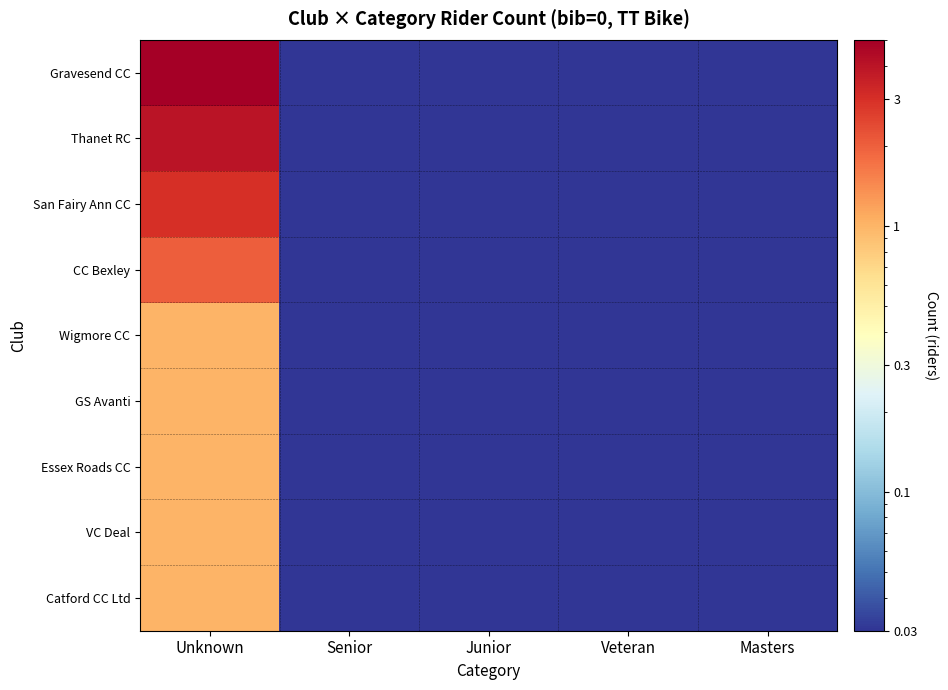

Which series has the largest range (max minus min)?

Gravesend CC